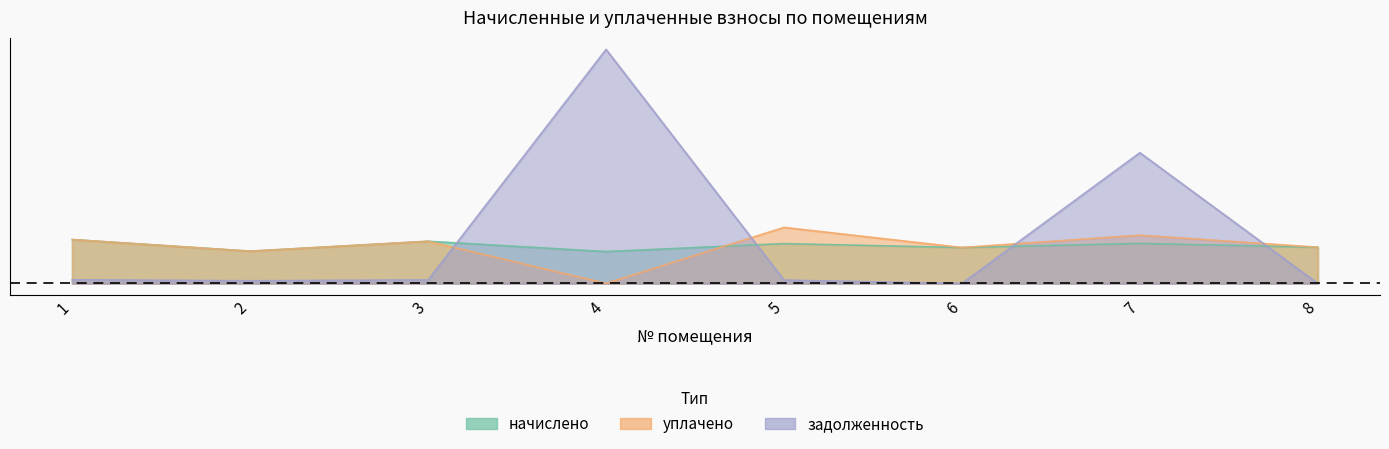

The начислено series shows 0.1 at 2. True or false?

True